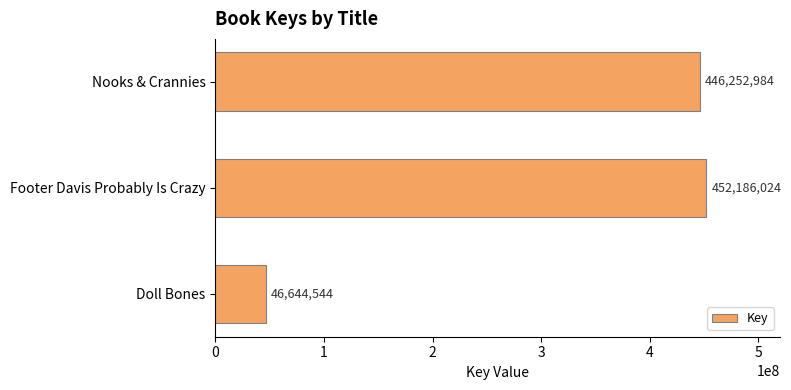

What is the difference between the second highest and minimum values?

399608440